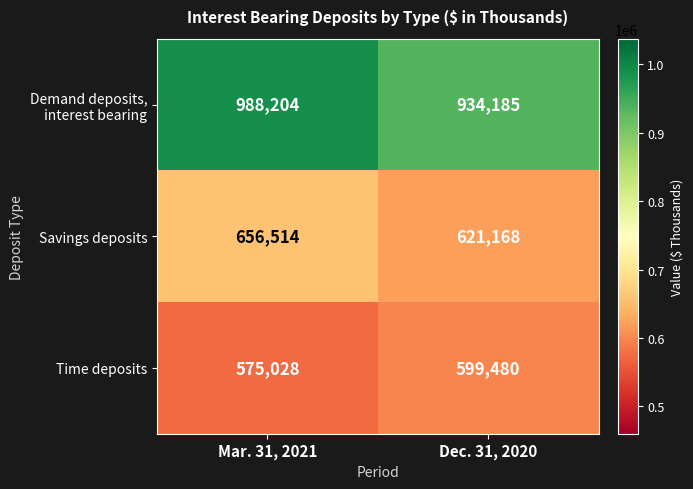

What is the total value across all series at Dec. 31, 2020?

2154833